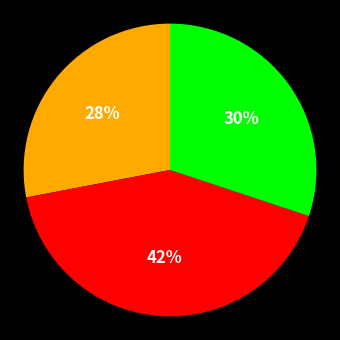

Is there any slice that represents more than half of the pie?

No